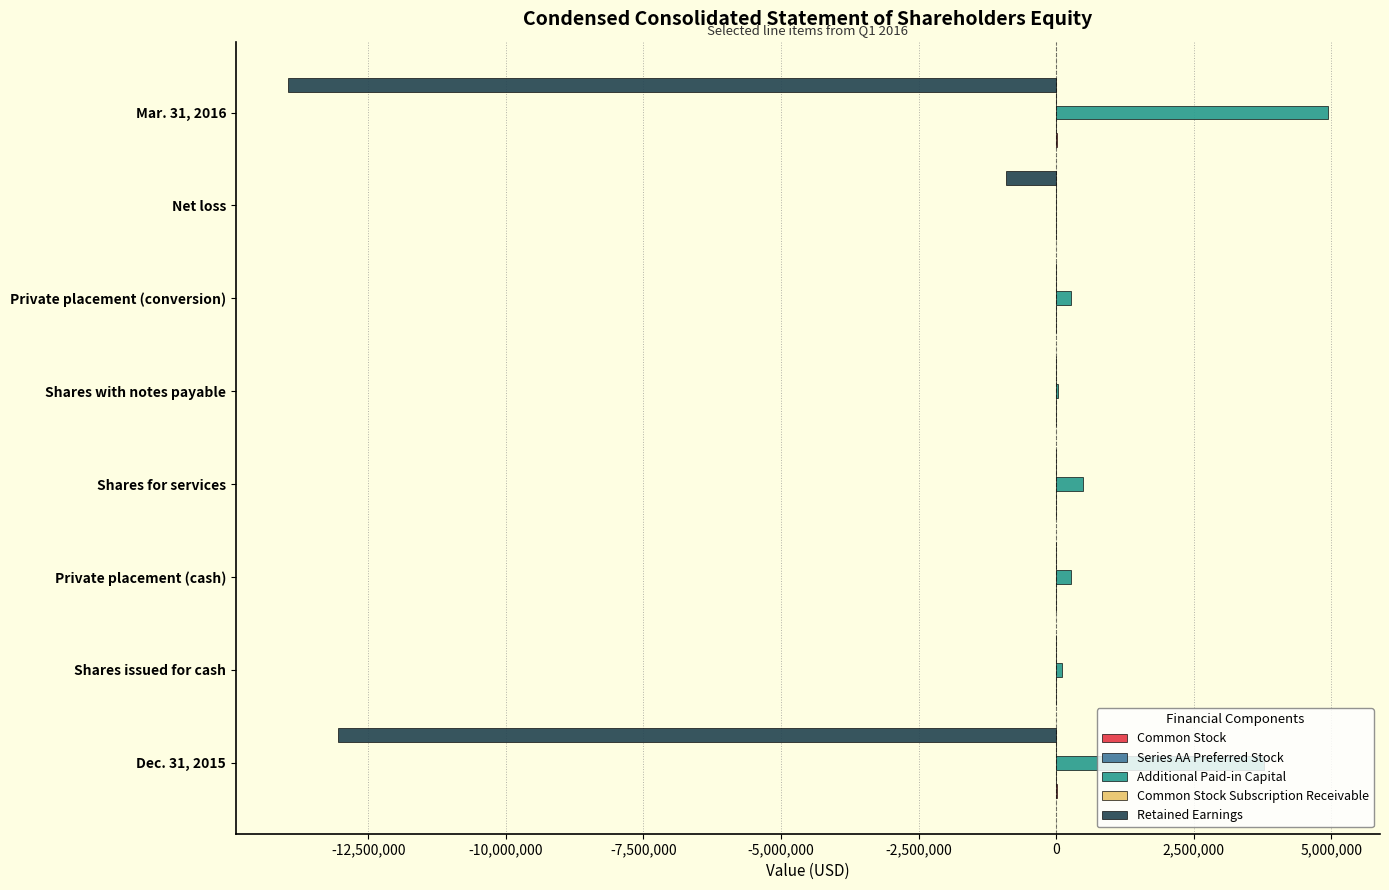

Which label corresponds to the largest value in the chart?

Mar. 31, 2016